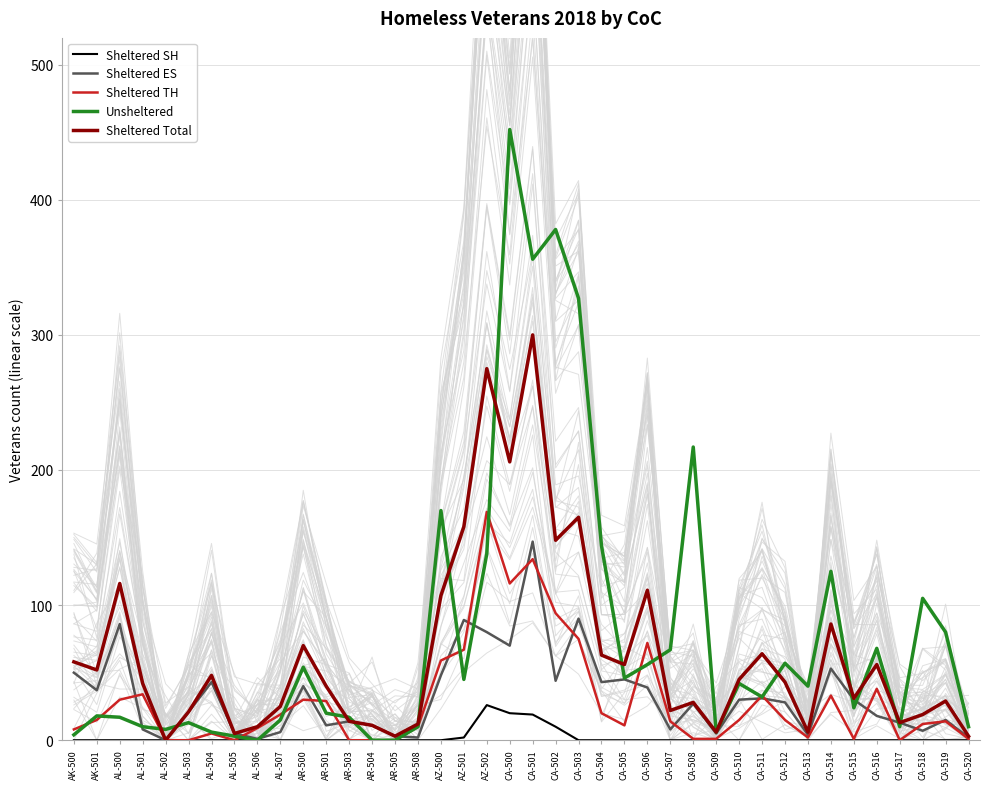

What is the value of the Sheltered ES point at the 30th from the left?

30